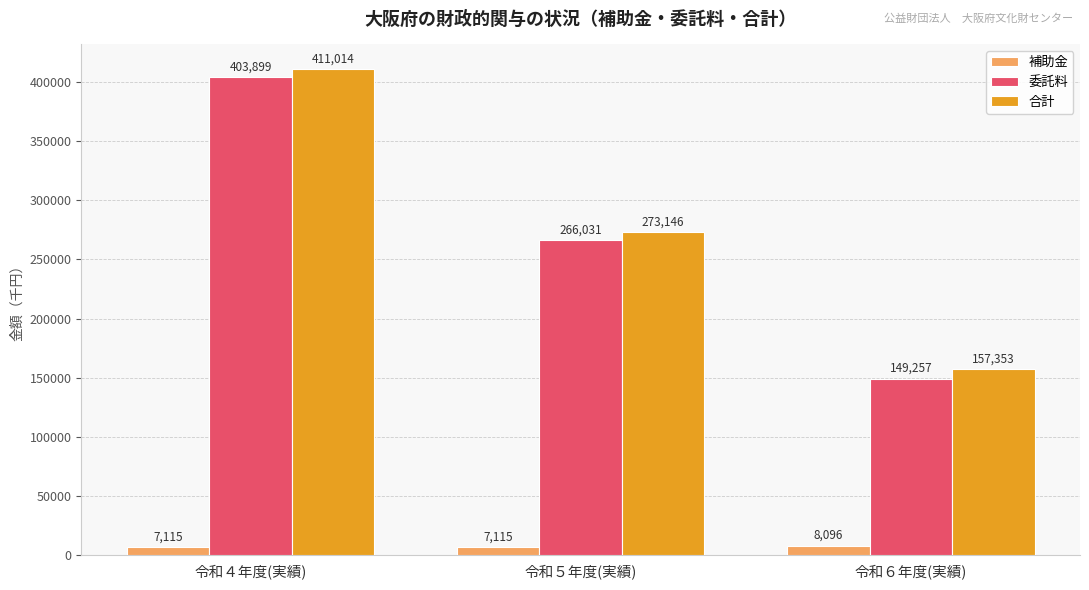

How many distinct data groups are displayed?

3